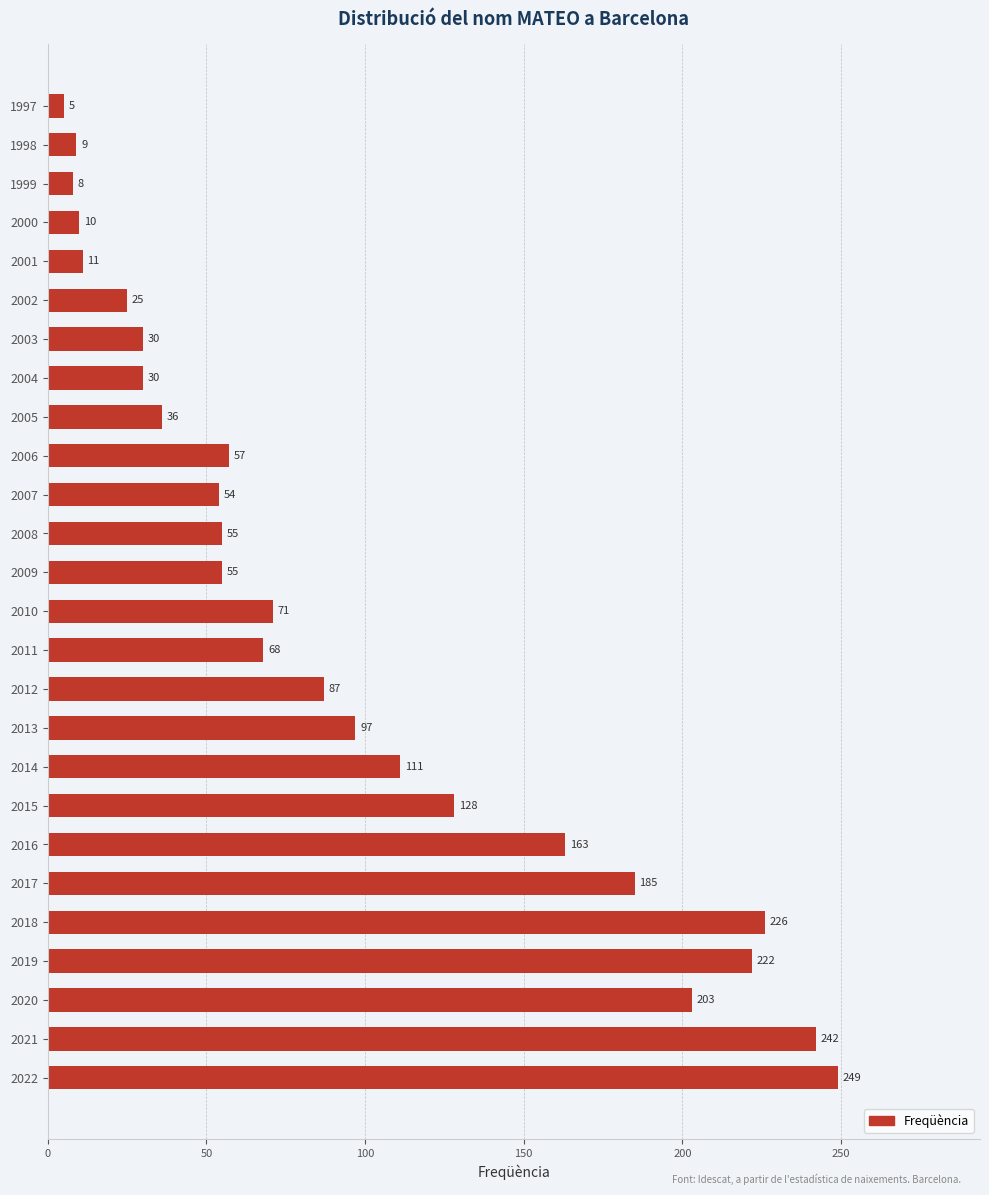

What is the difference between the values at 2010 and 2017?

114